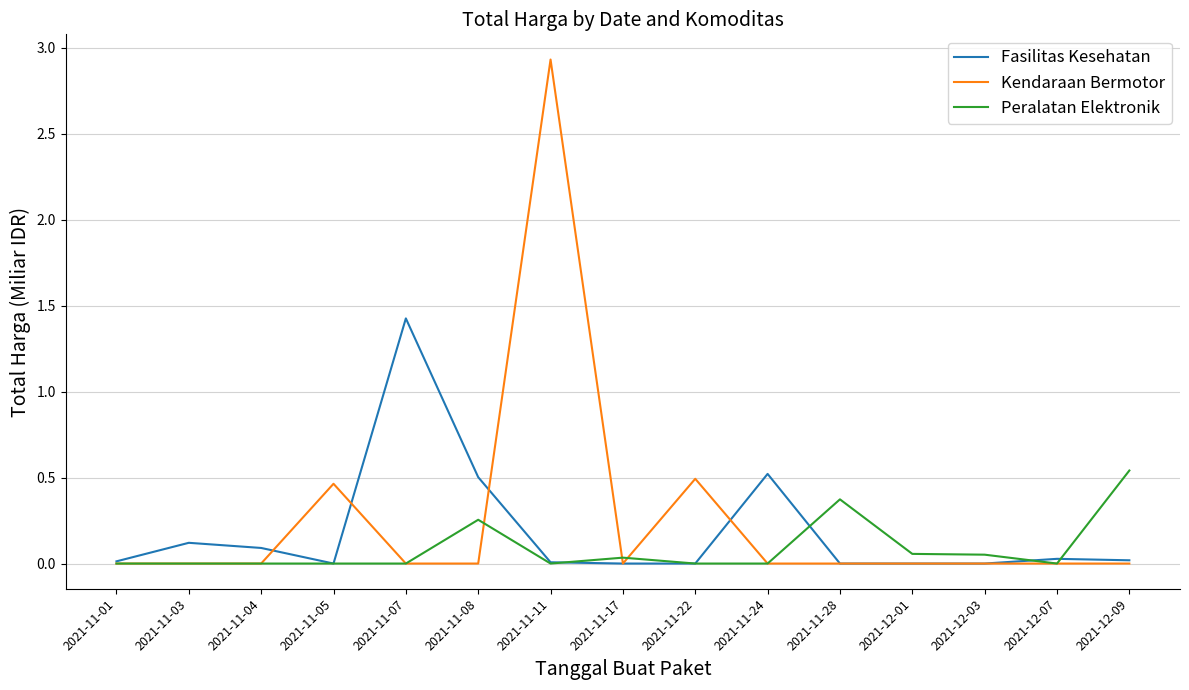

After their last crossing, which series has the higher values: Fasilitas Kesehatan or Peralatan Elektronik?

Peralatan Elektronik